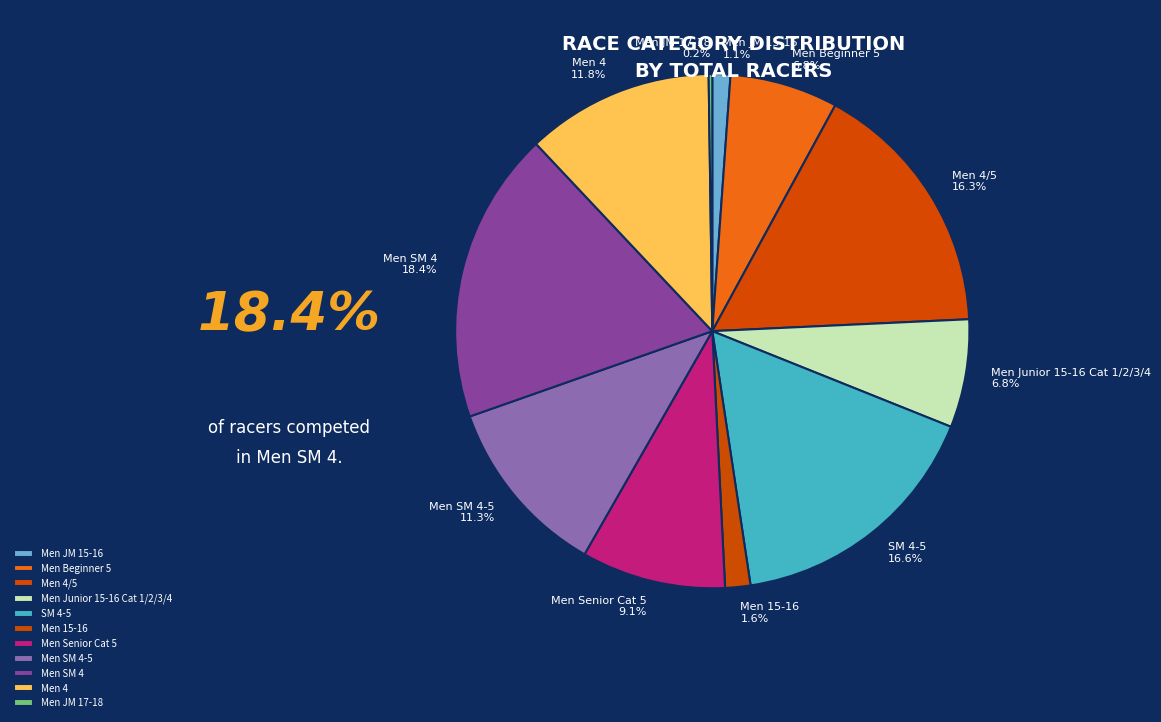

What portion of the pie excludes Men 15-16?

98.4%